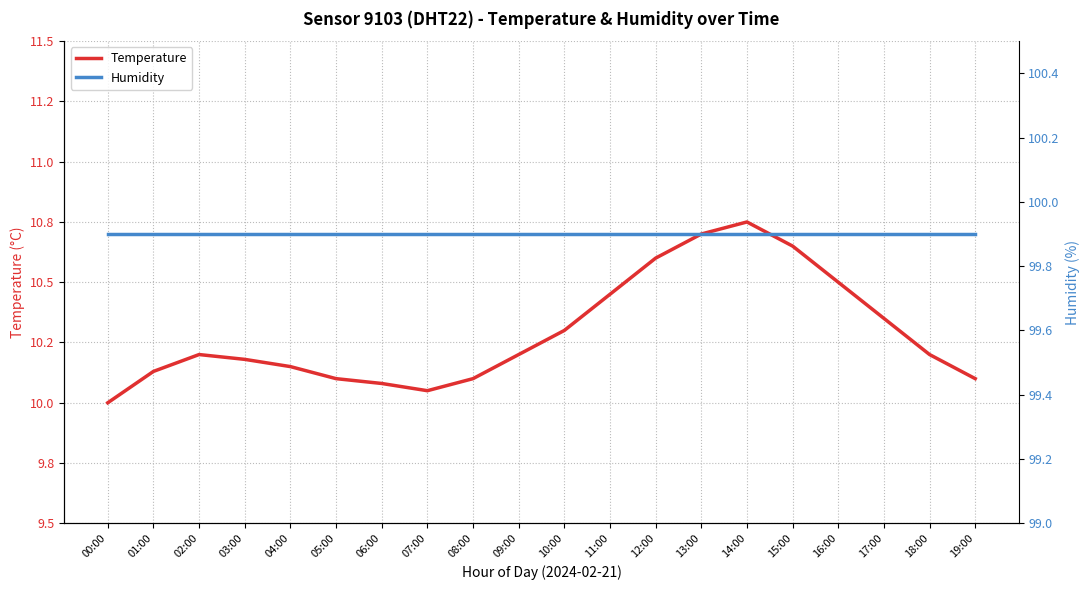

At which category is the sum across all series the highest?

14:00